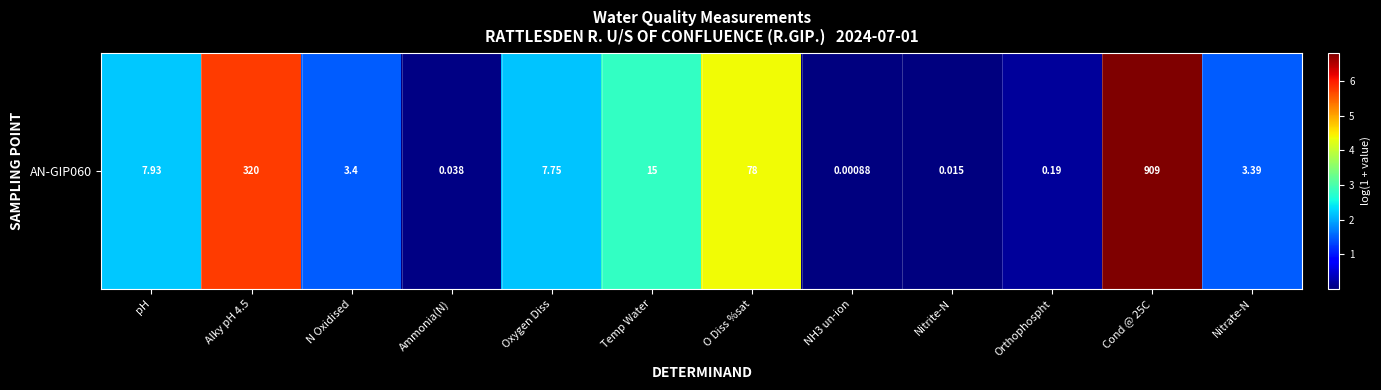

At which category does the chart reach its minimum across all series?

NH3 un-ion